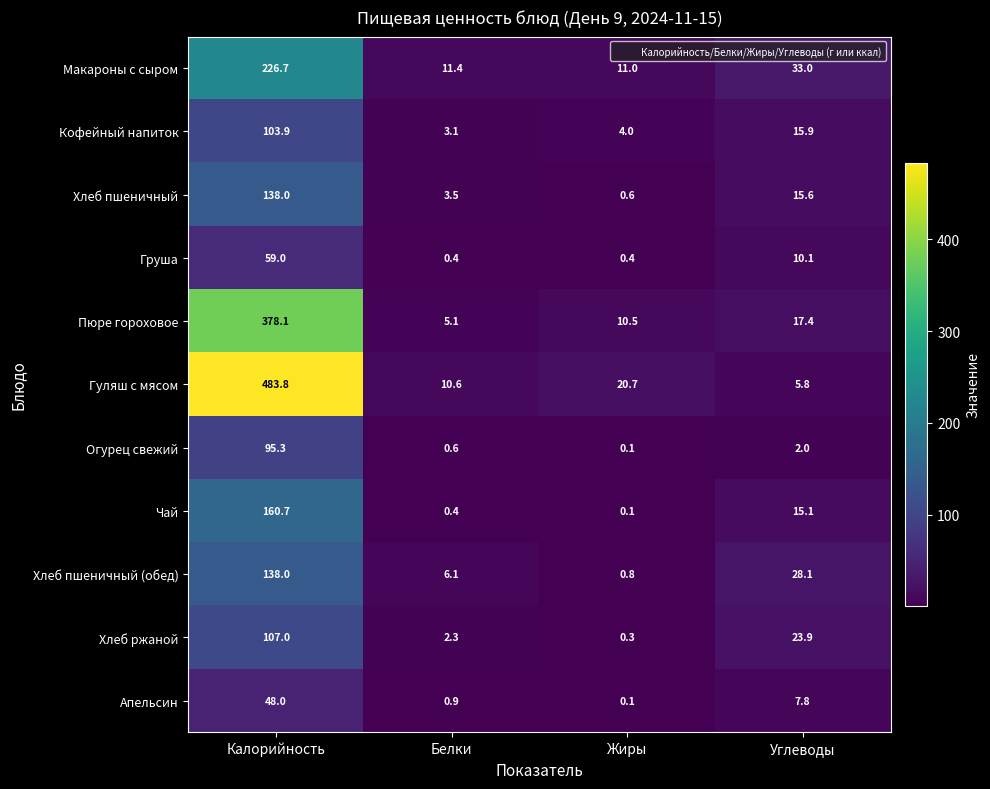

Which label corresponds to the smallest value in the chart?

Жиры